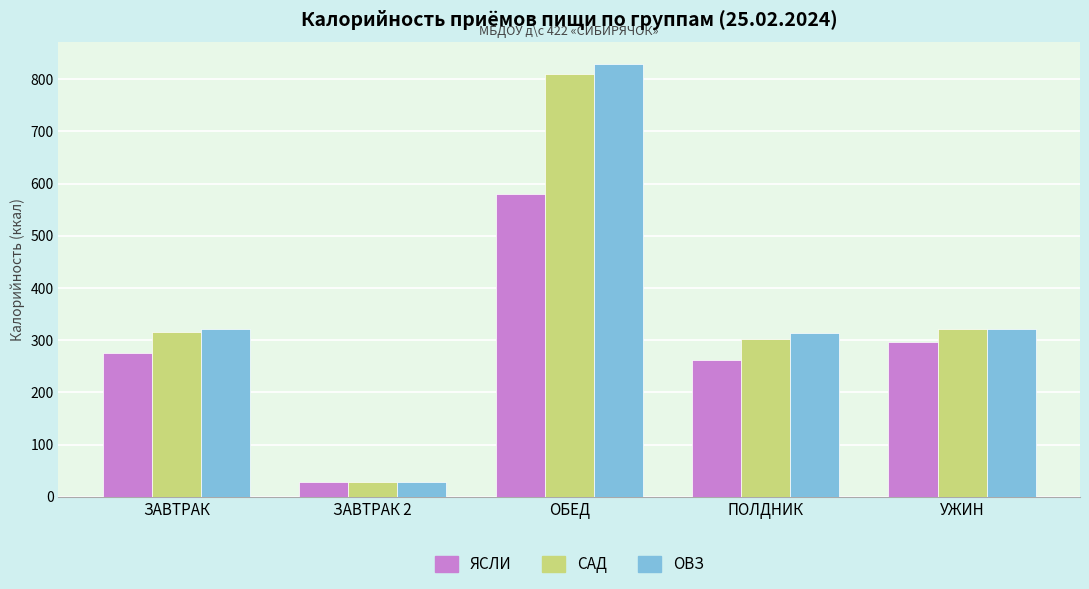

At which category is the sum across all series the highest?

ОБЕД